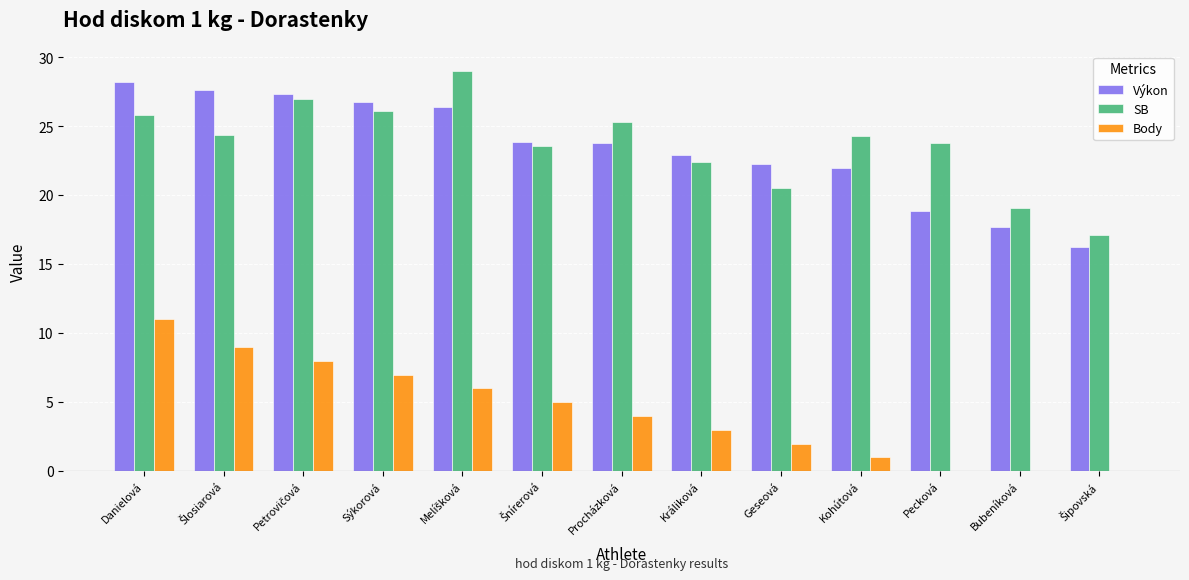

The value of SB at Geseová is 20.5. True or false?

True